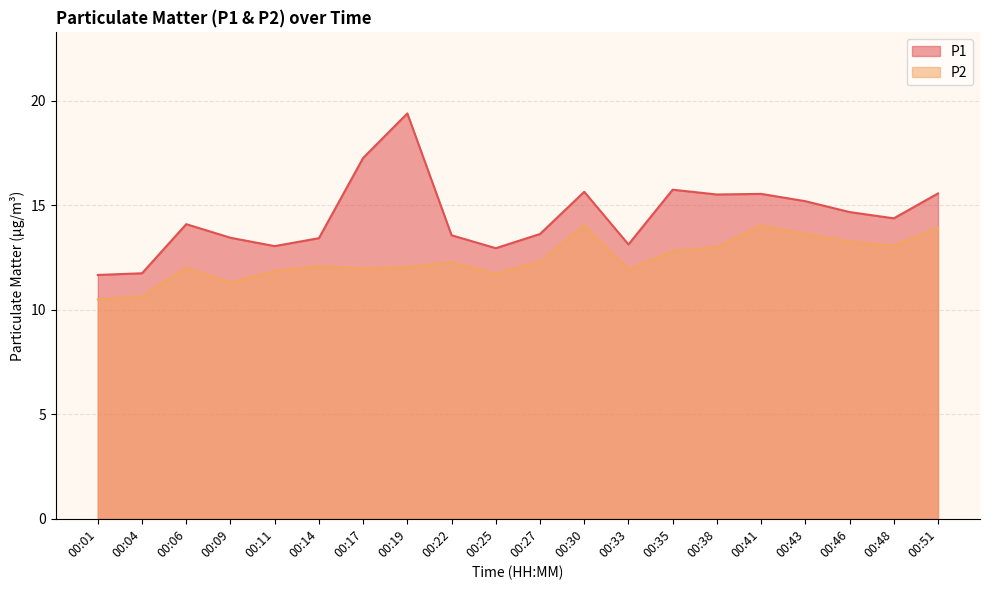

Which series has the largest range (max minus min)?

P1